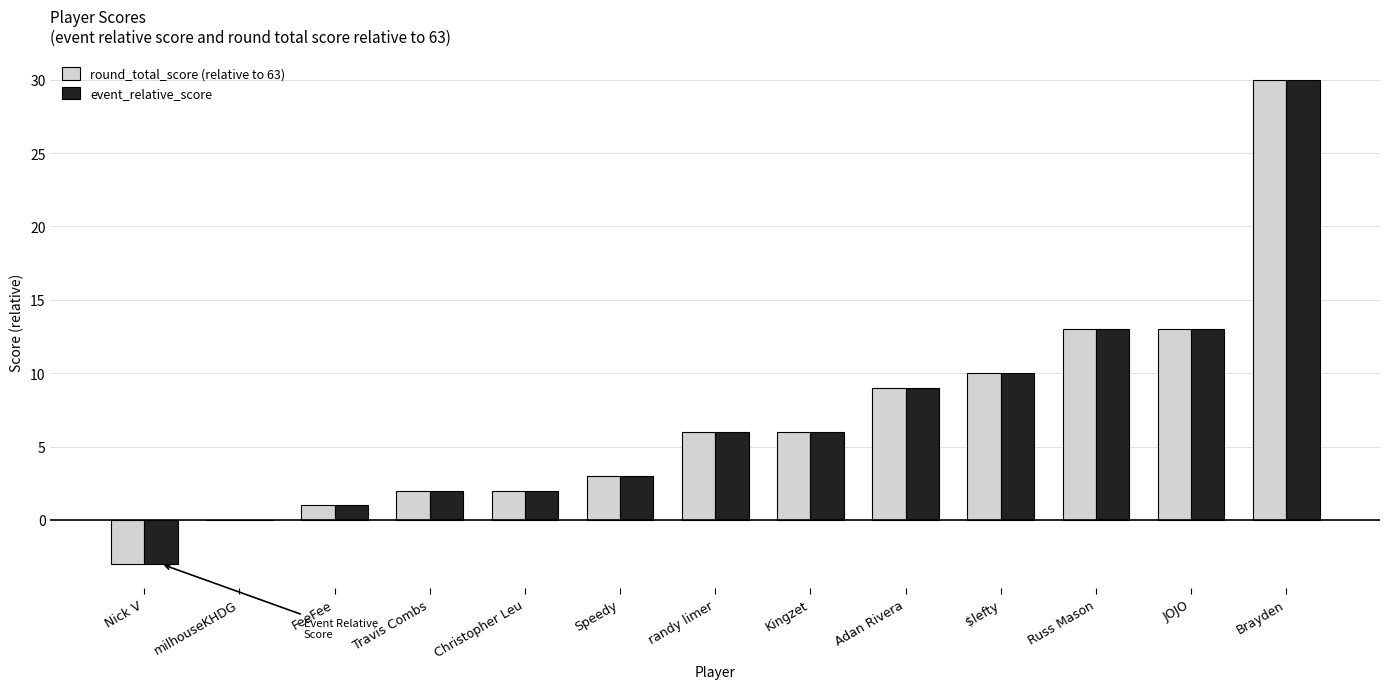

At which category is the sum across all series the highest?

Brayden